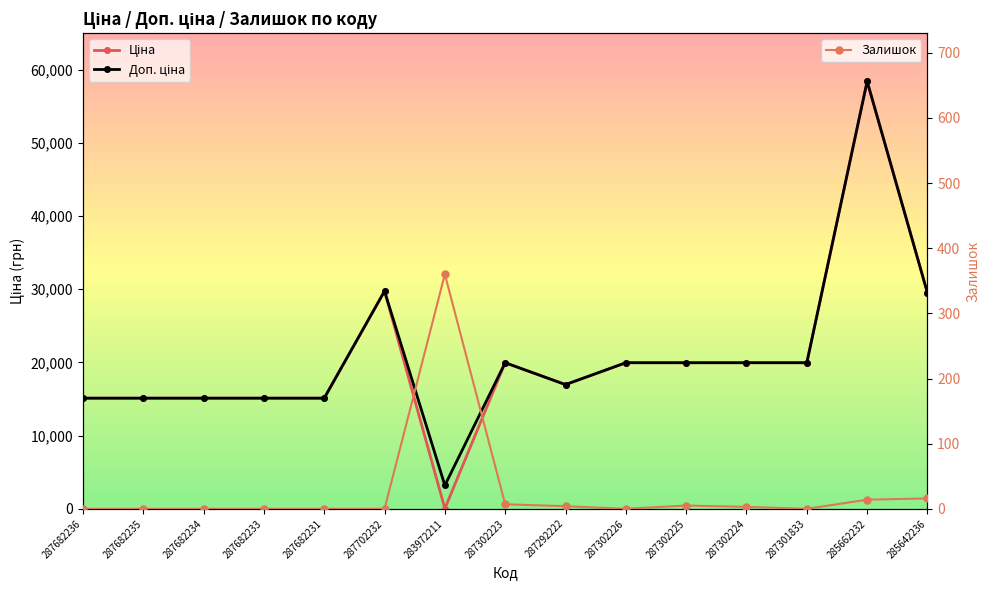

Is it true that Ціна equals 29856.6 at 287301833?

False